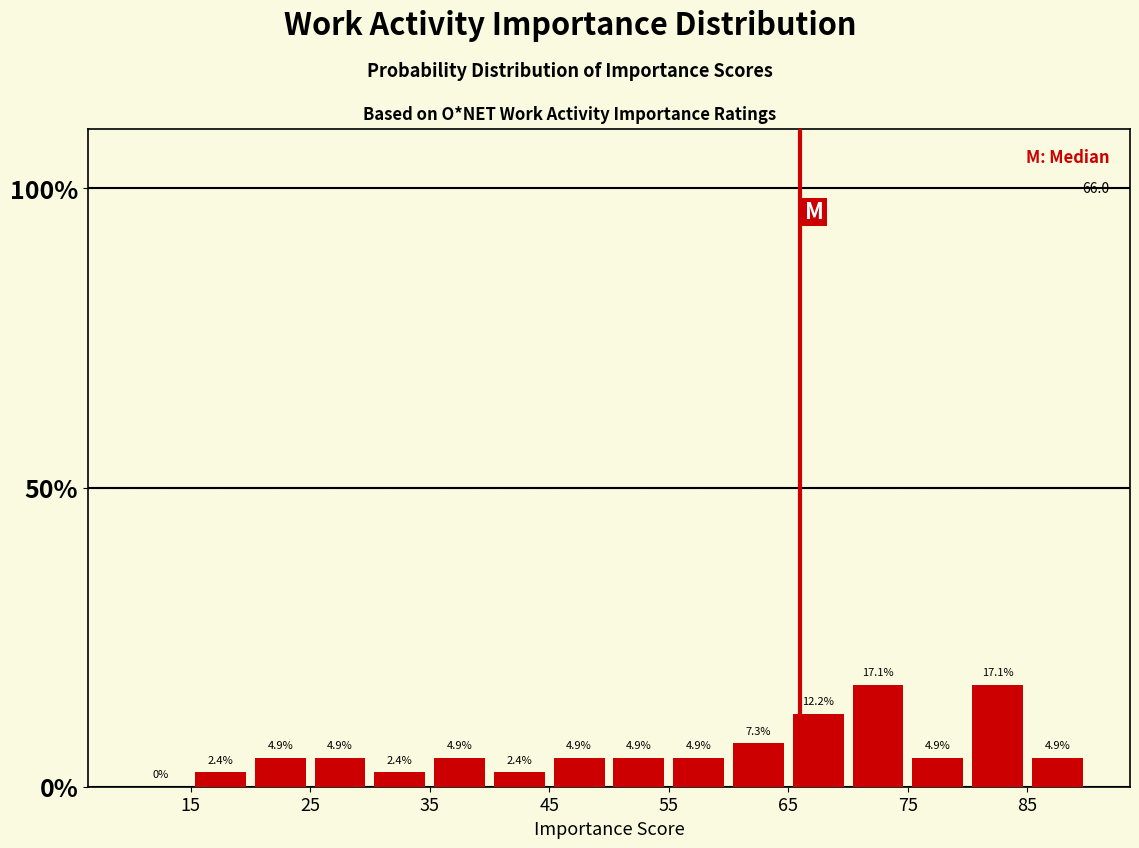

What is the height of the bar covering 80 to 85 on the x-axis?

17.1